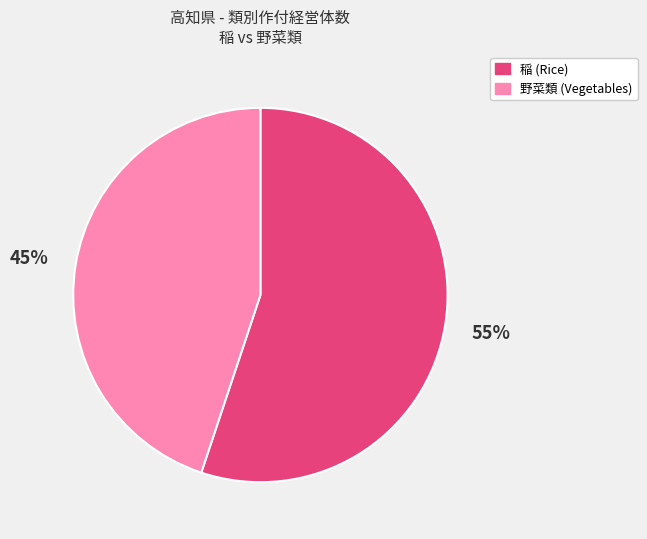

To the nearest percent, what is the average slice percentage?

50%